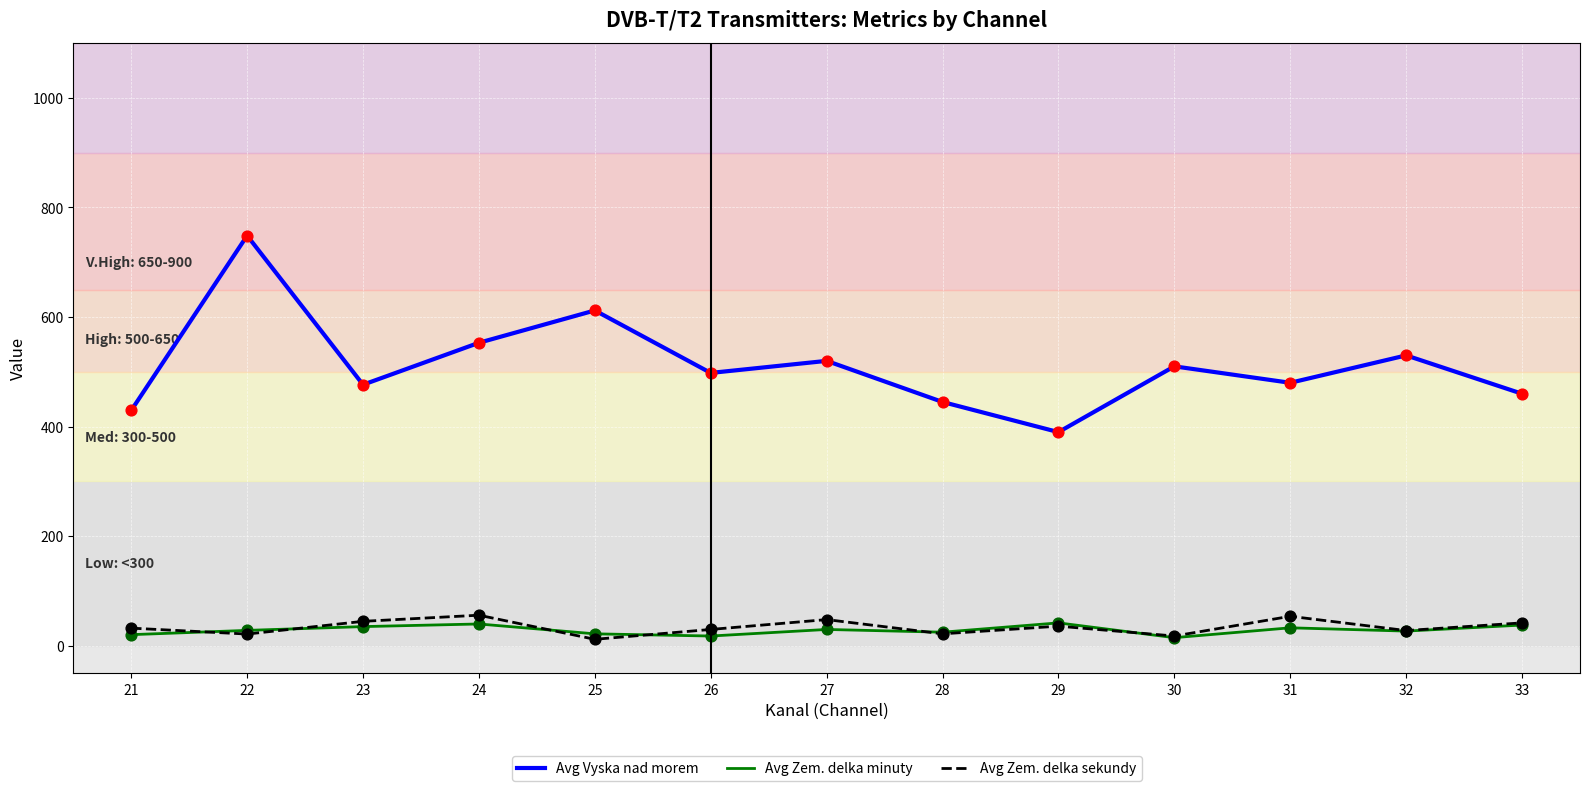

At how many categories does at least one series exceed 632?

1